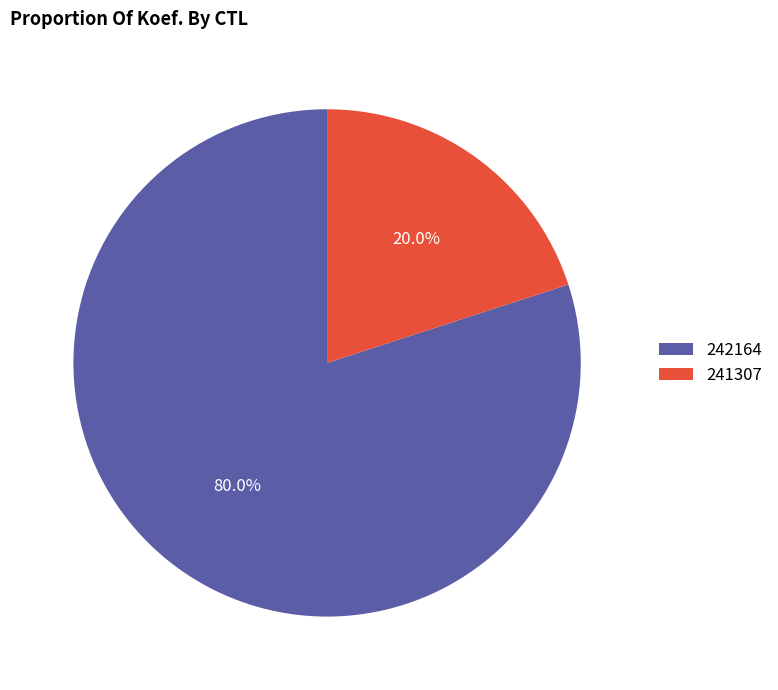

Which has a higher value, 242164 or 241307?

242164